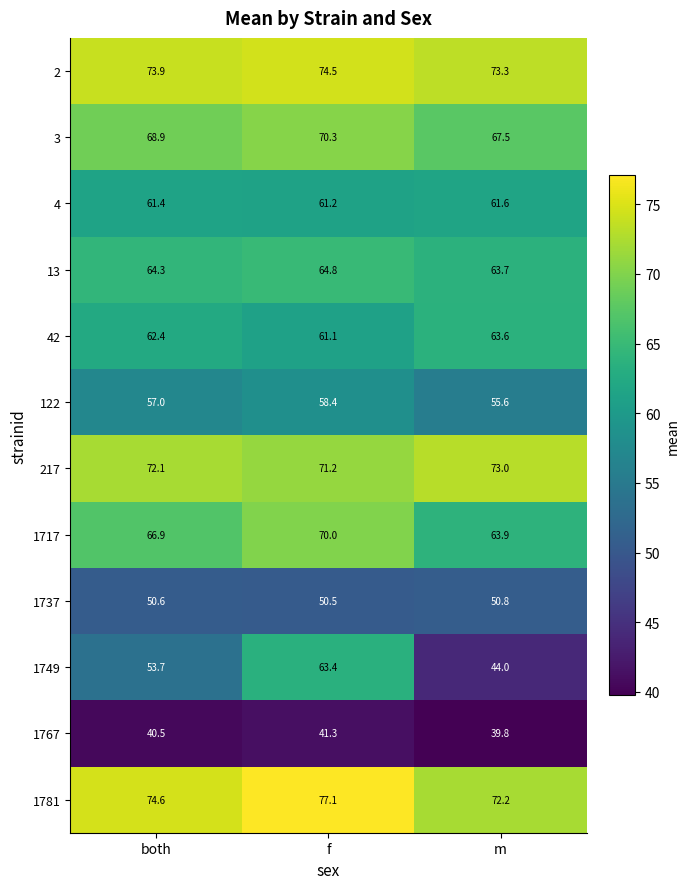

How many categories are shown in the chart?

3